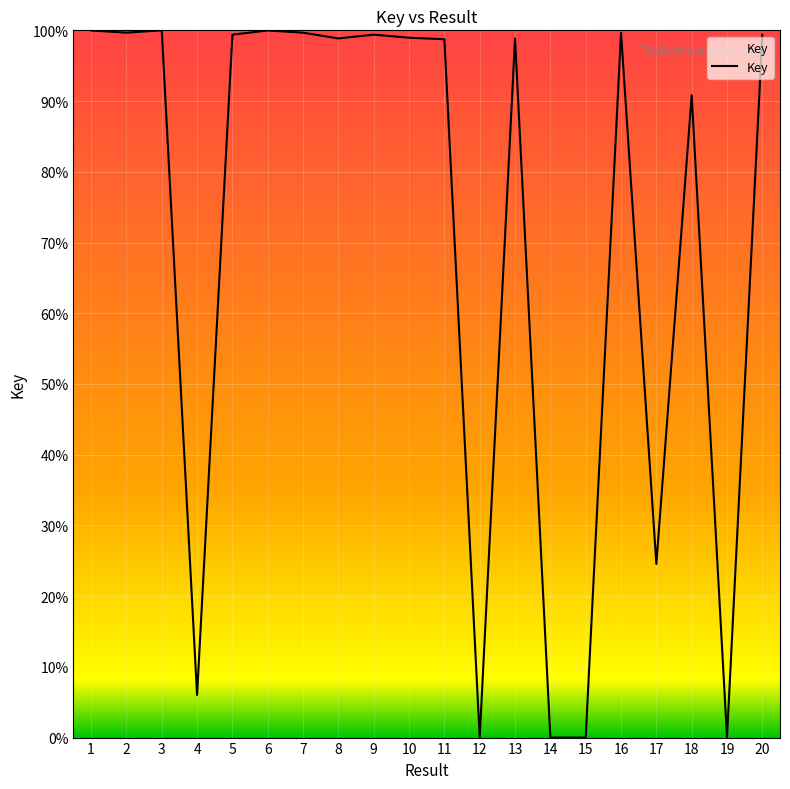

What is the maximum value shown in the chart?

100.0